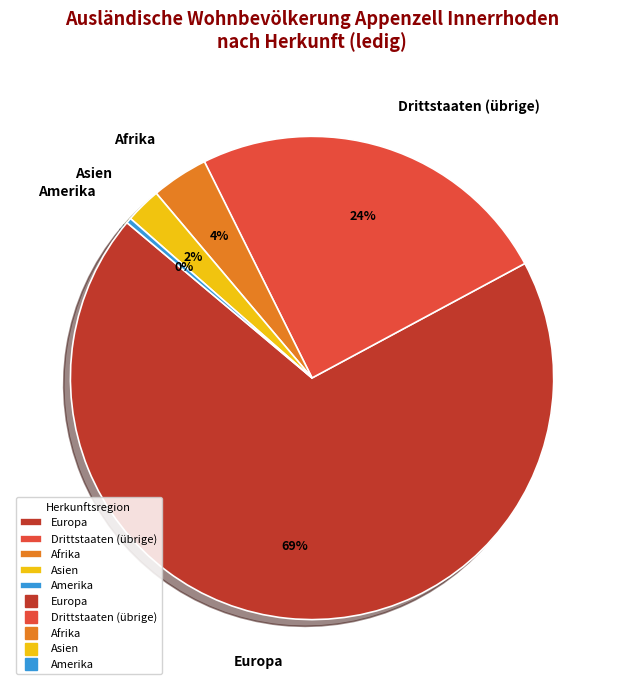

Do Amerika and Europa together represent more than half of the pie?

Yes